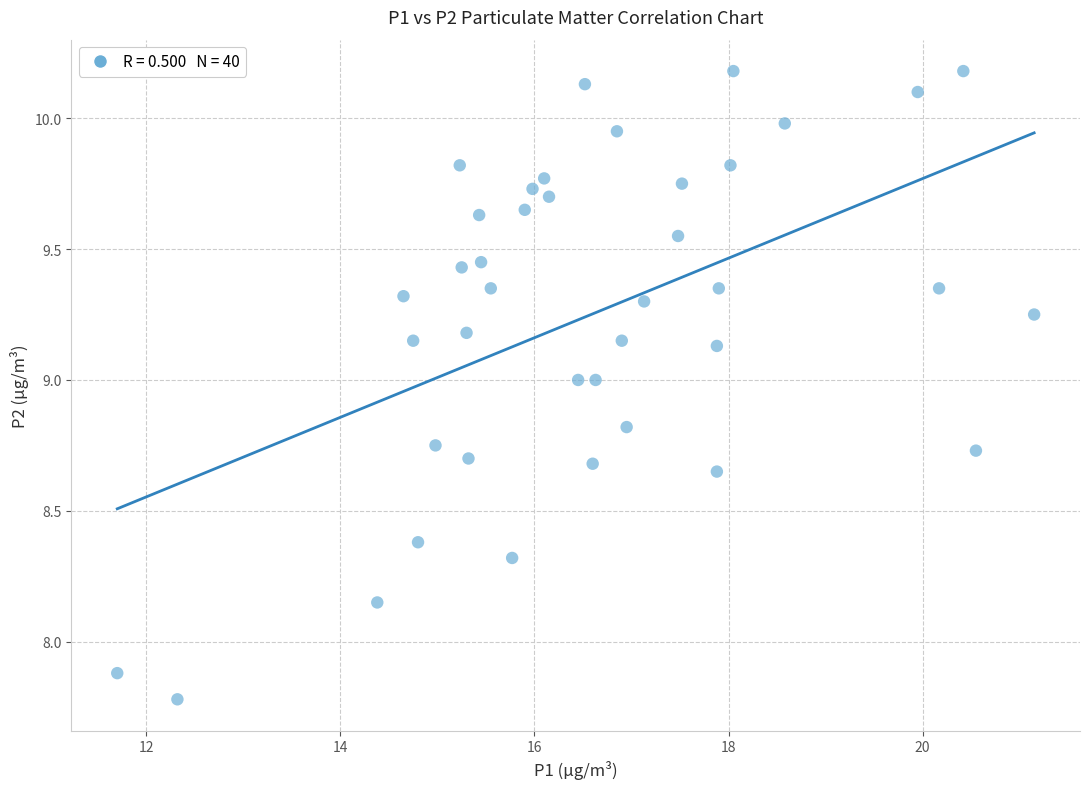

What is the range of Y values (max minus min)?

2.4